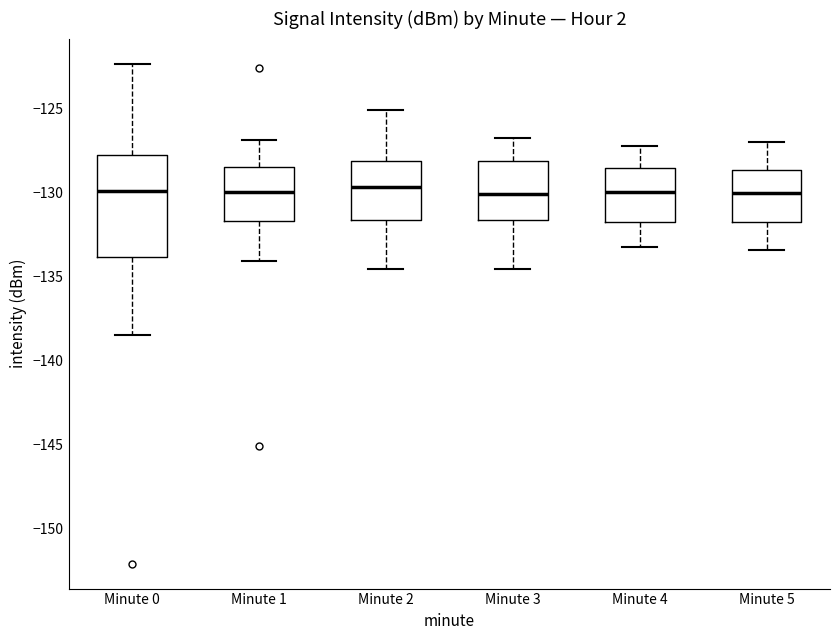

Reading left to right, read every box against the y-axis: the position of its median line, the range the box covers, and the ends of its whiskers. The values are not printed on the chart, so give them approximately, as read against the axis.

Minute 0: median -130.0, box -134.0 to -128.0, whiskers -138.5 to -122.5
Minute 1: median -130.0, box -131.5 to -128.5, whiskers -134.0 to -127.0
Minute 2: median -129.5, box -131.5 to -128.0, whiskers -134.5 to -125.0
Minute 3: median -130.0, box -131.5 to -128.0, whiskers -134.5 to -127.0
Minute 4: median -130.0, box -132.0 to -128.5, whiskers -133.0 to -127.0
Minute 5: median -130.0, box -132.0 to -128.5, whiskers -133.5 to -127.0